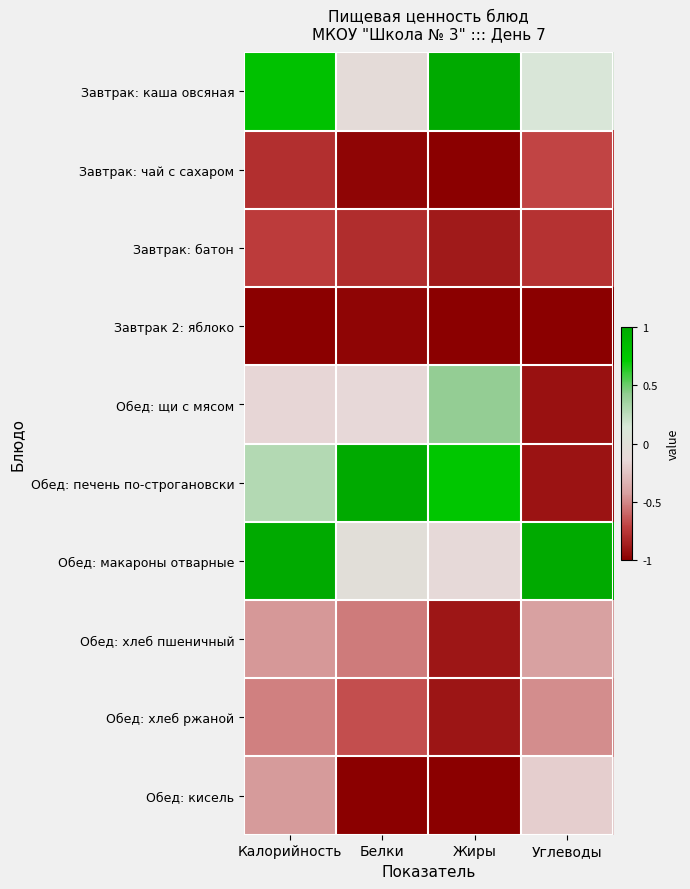

What is the total value across all series at Углеводы?

-4.3